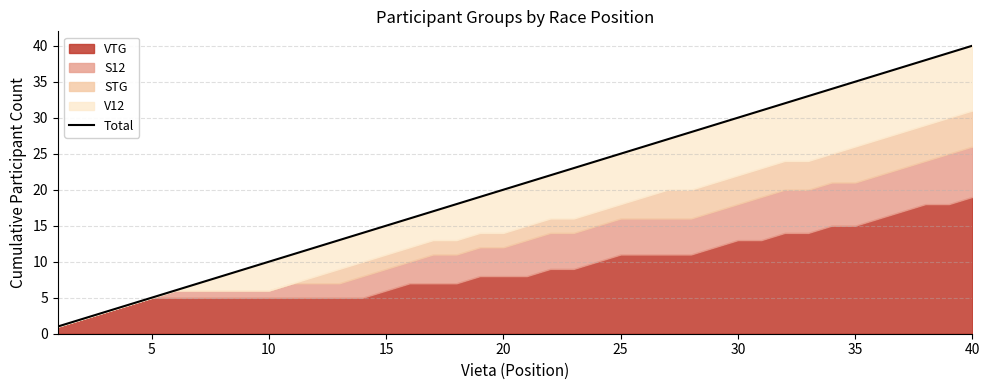

Reading left to right, extract all data points from this chart.

1	2	3	4	5	6	7	8	9	10	11	12	13	14	15	16	17	18	19	20	21	22	23	24	25	26	27	28	29	30	31	32	33	34	35	36	37	38	39	40